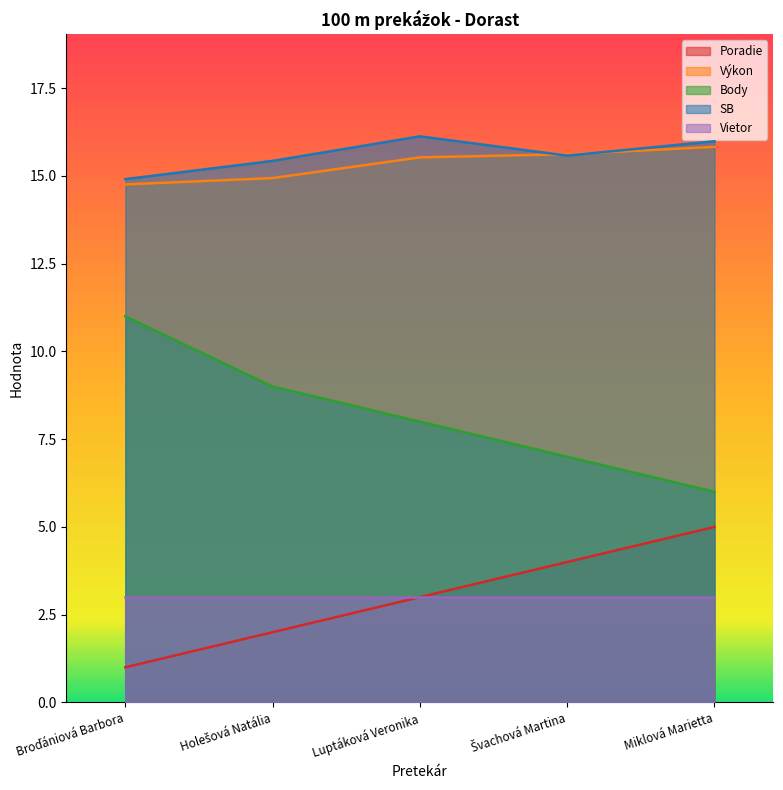

How many values in the SB series exceed 15?

4